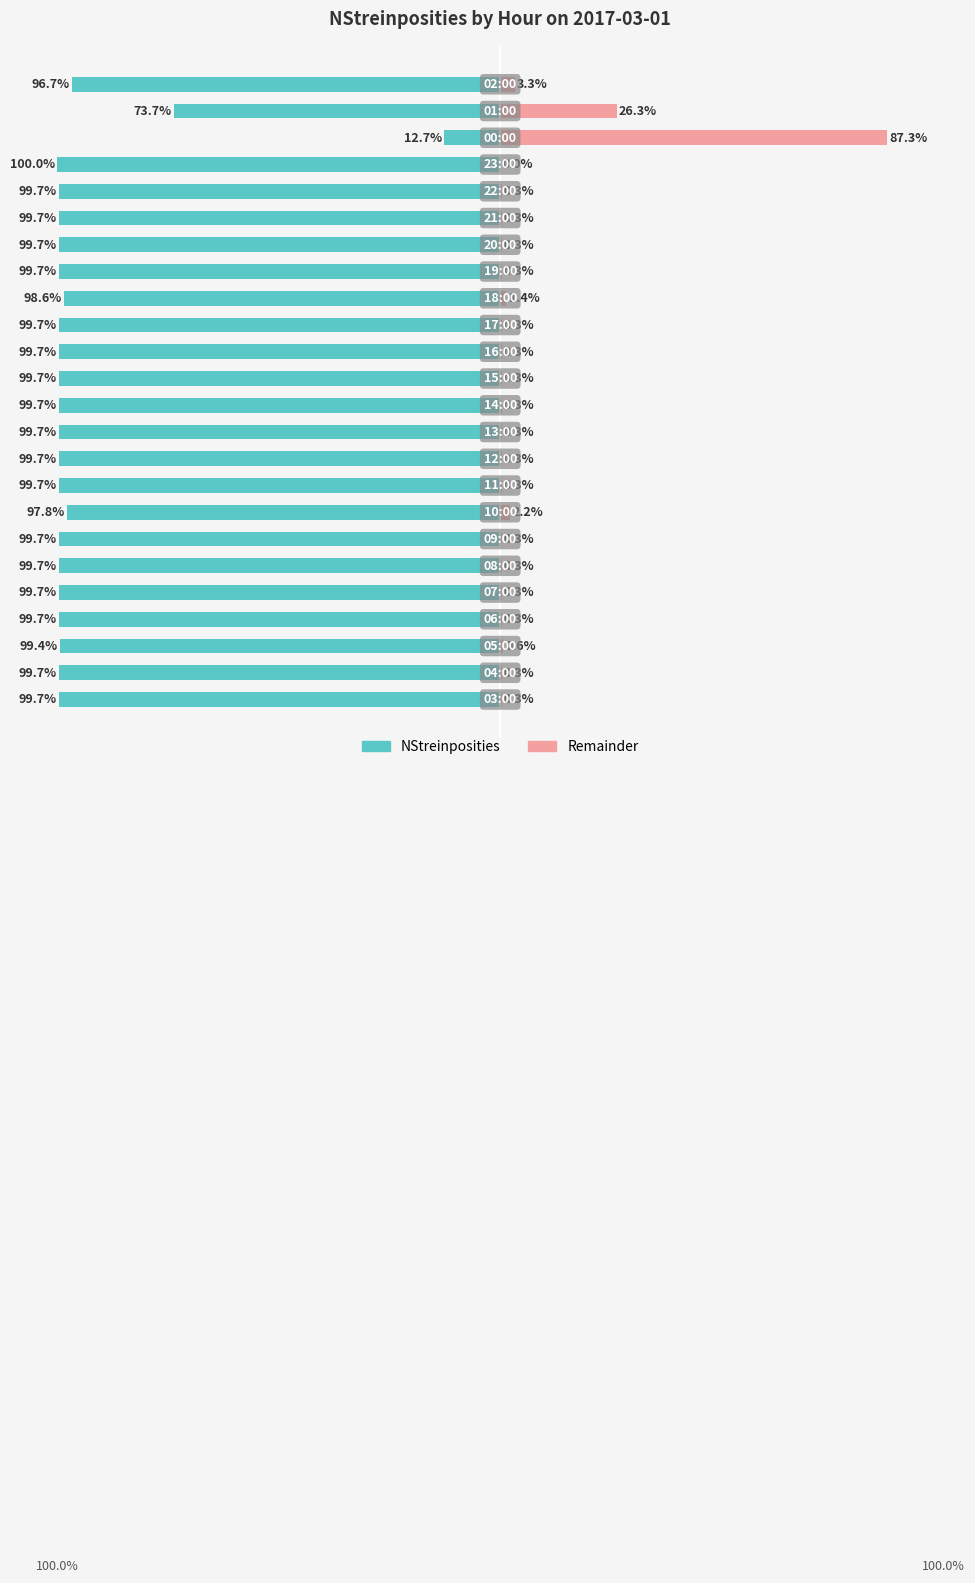

At how many categories does at least one series exceed -57?

24